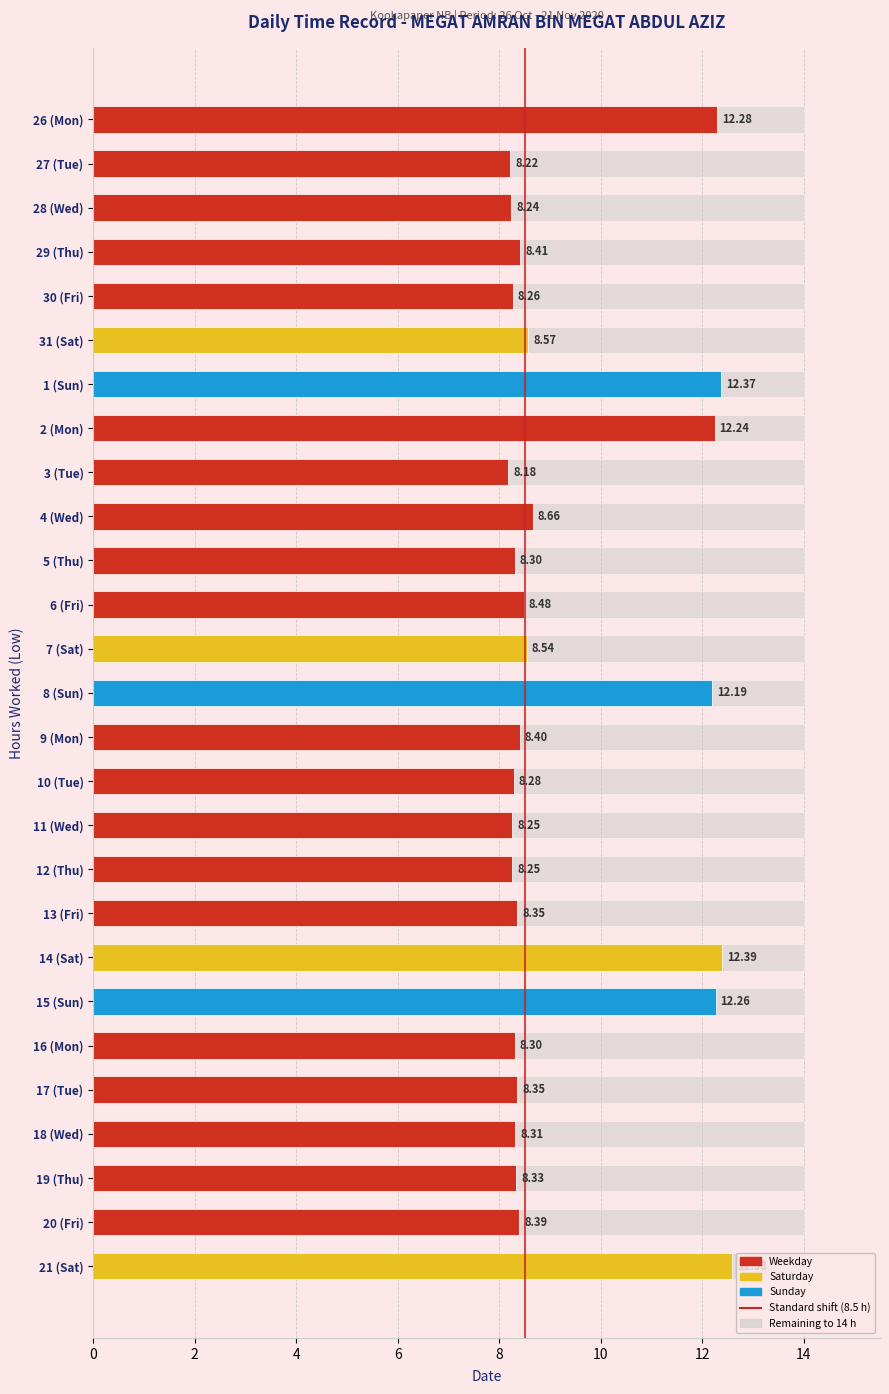

At which category does the chart reach its peak across all series?

21 (Sat)